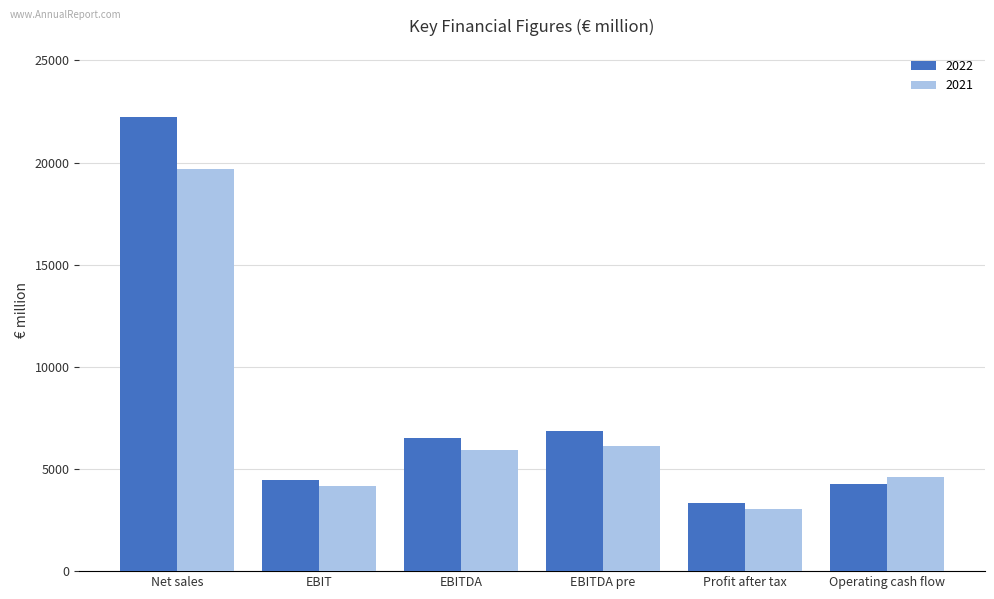

What is the difference between the maximum and minimum values in the 2021 series?

16622